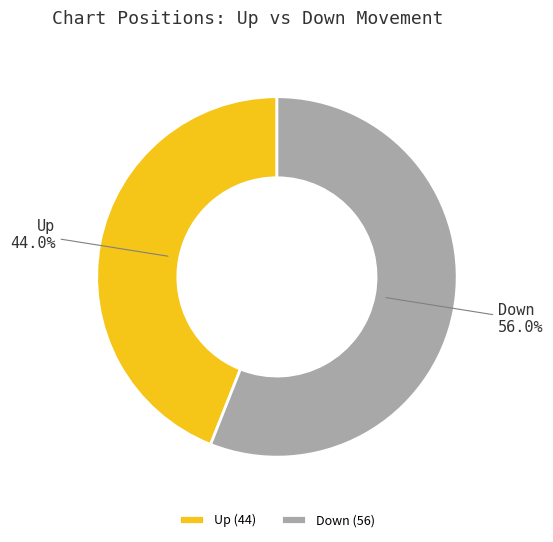

Is there a majority slice in this chart?

Yes